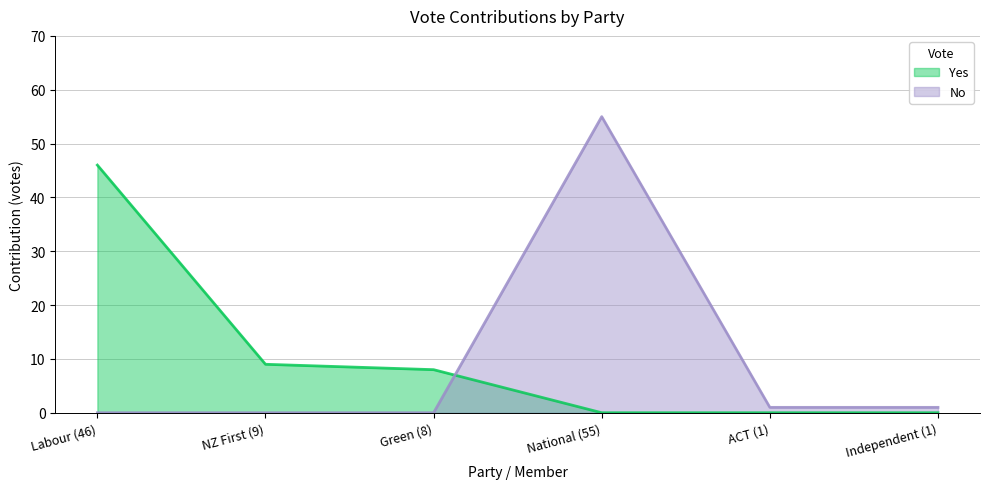

Which series has the widest spread of values?

No